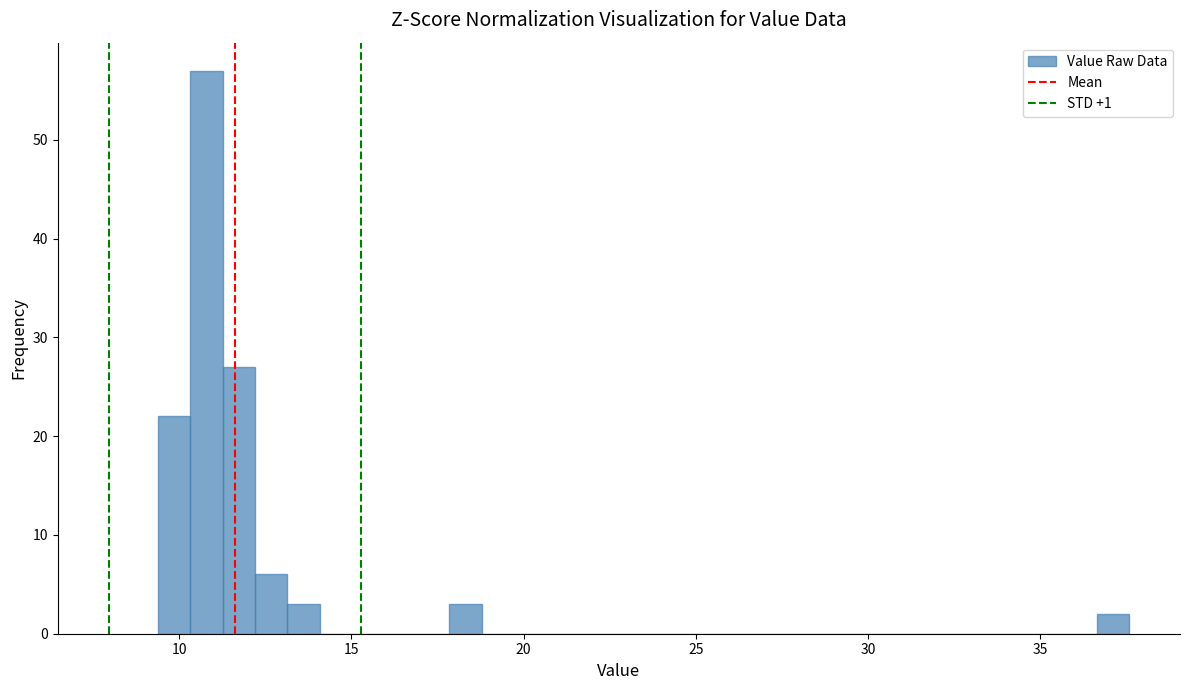

Read against the x-axis, roughly where is the centre of the tallest bar?

11.0